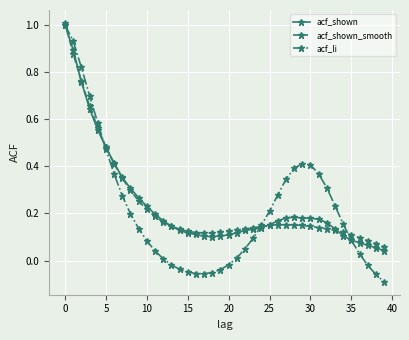

What is the greatest value displayed?

1.0